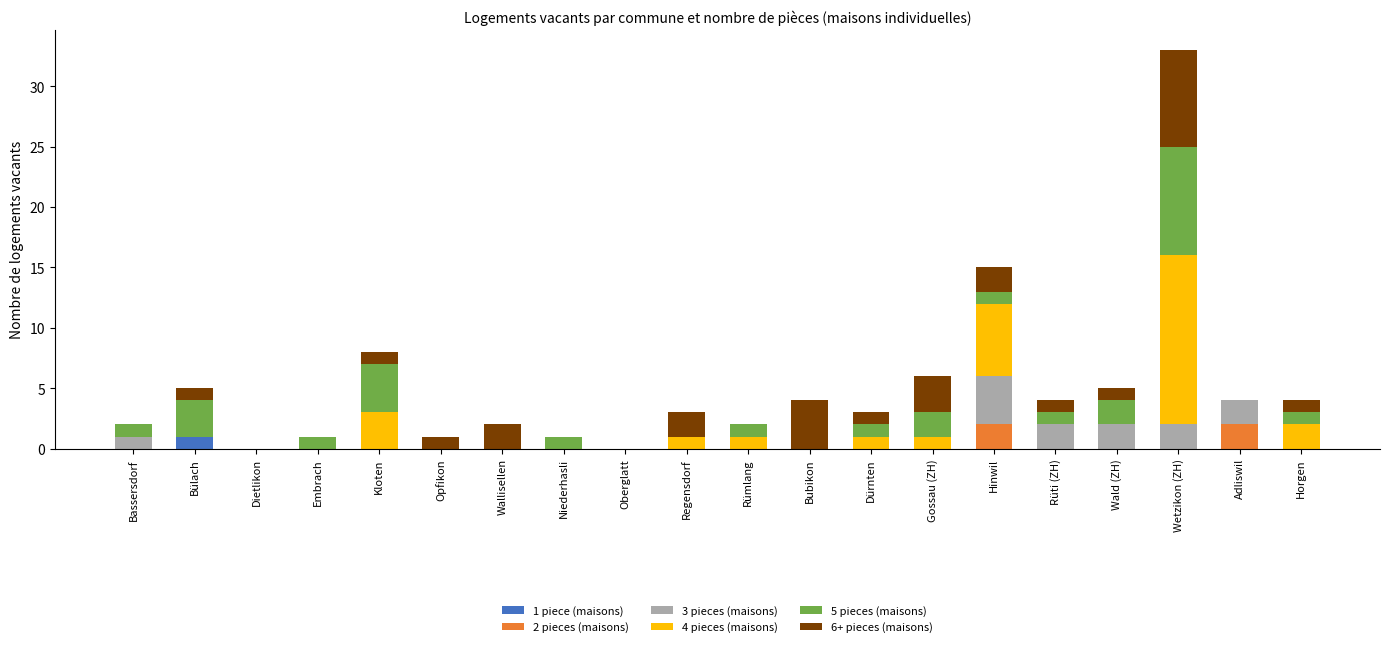

What is the sum of all 1 piece (maisons) values?

1